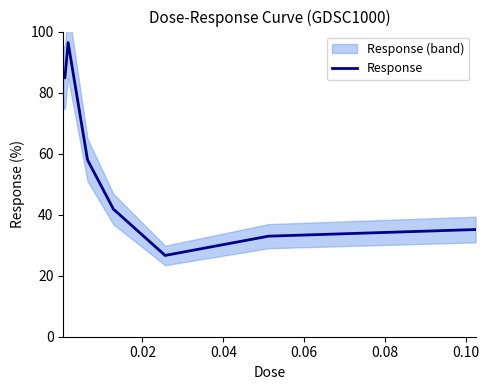

How many distinct data groups are displayed?

1